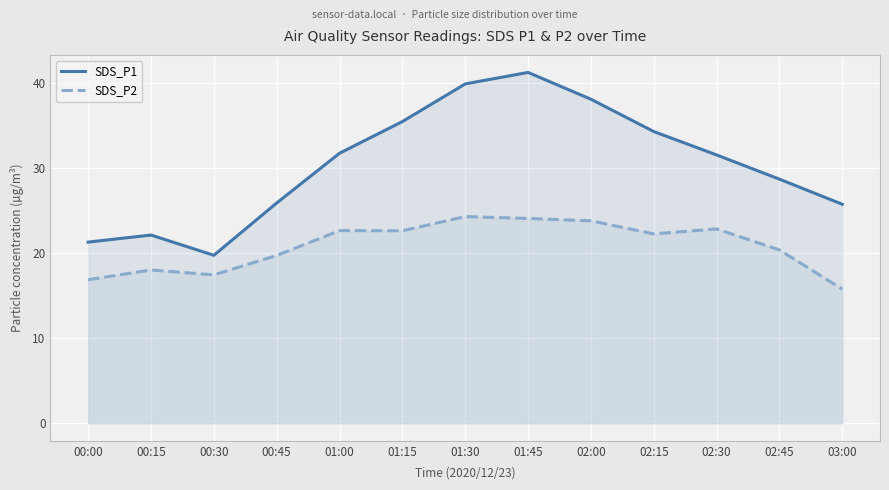

True or false: SDS_P1 and SDS_P2 intersect in this chart.

False